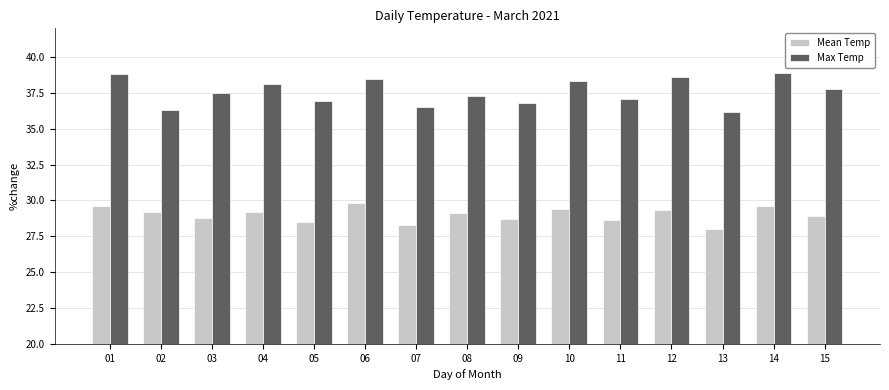

Reading right to left, transcribe all the data shown in this chart.

Mean Temp: 28.9	29.6	28.0	29.3	28.6	29.4	28.7	29.1	28.3	29.8	28.5	29.2	28.8	29.2	29.6
Max Temp: 37.8	38.9	36.2	38.6	37.1	38.3	36.8	37.3	36.5	38.5	36.9	38.1	37.5	36.3	38.8